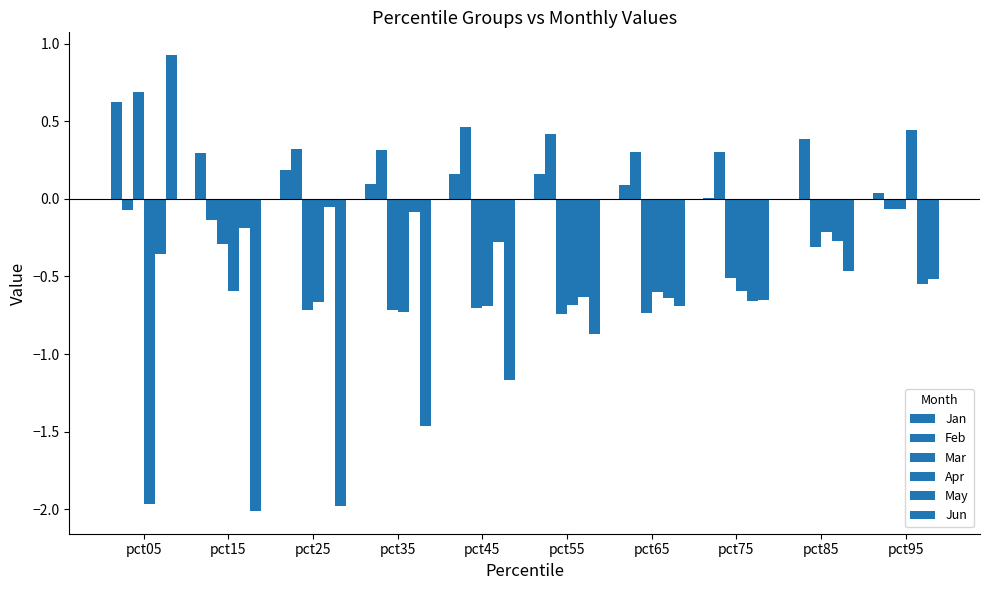

What is the sum of the May values at pct65 and pct85?

-0.9